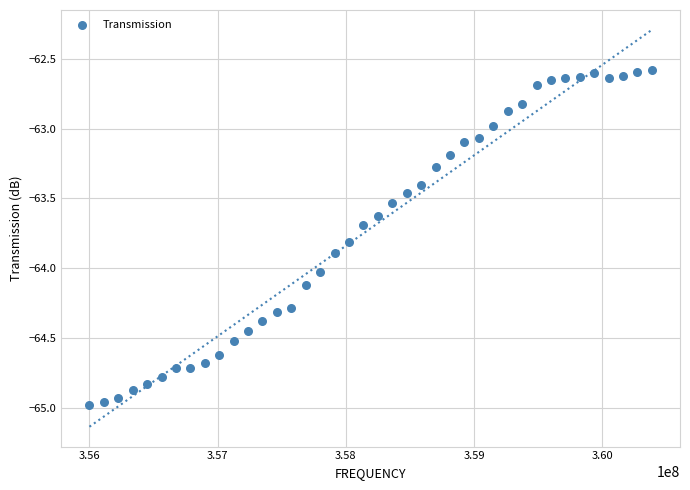

What is the range of Y values (max minus min)?

2.4